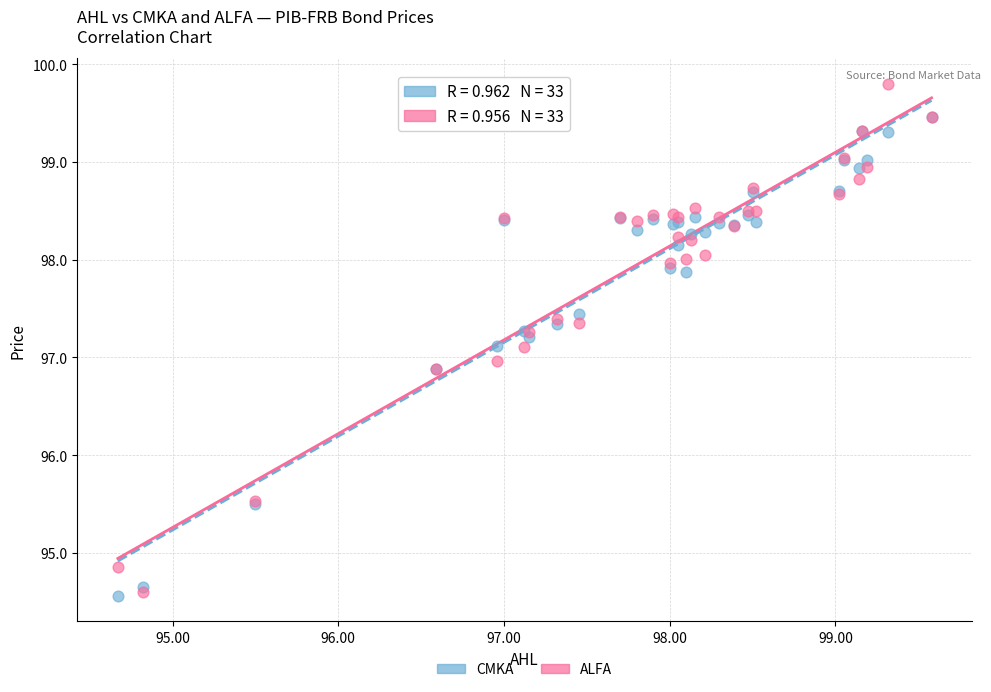

Which series reaches the maximum Y coordinate?

ALFA